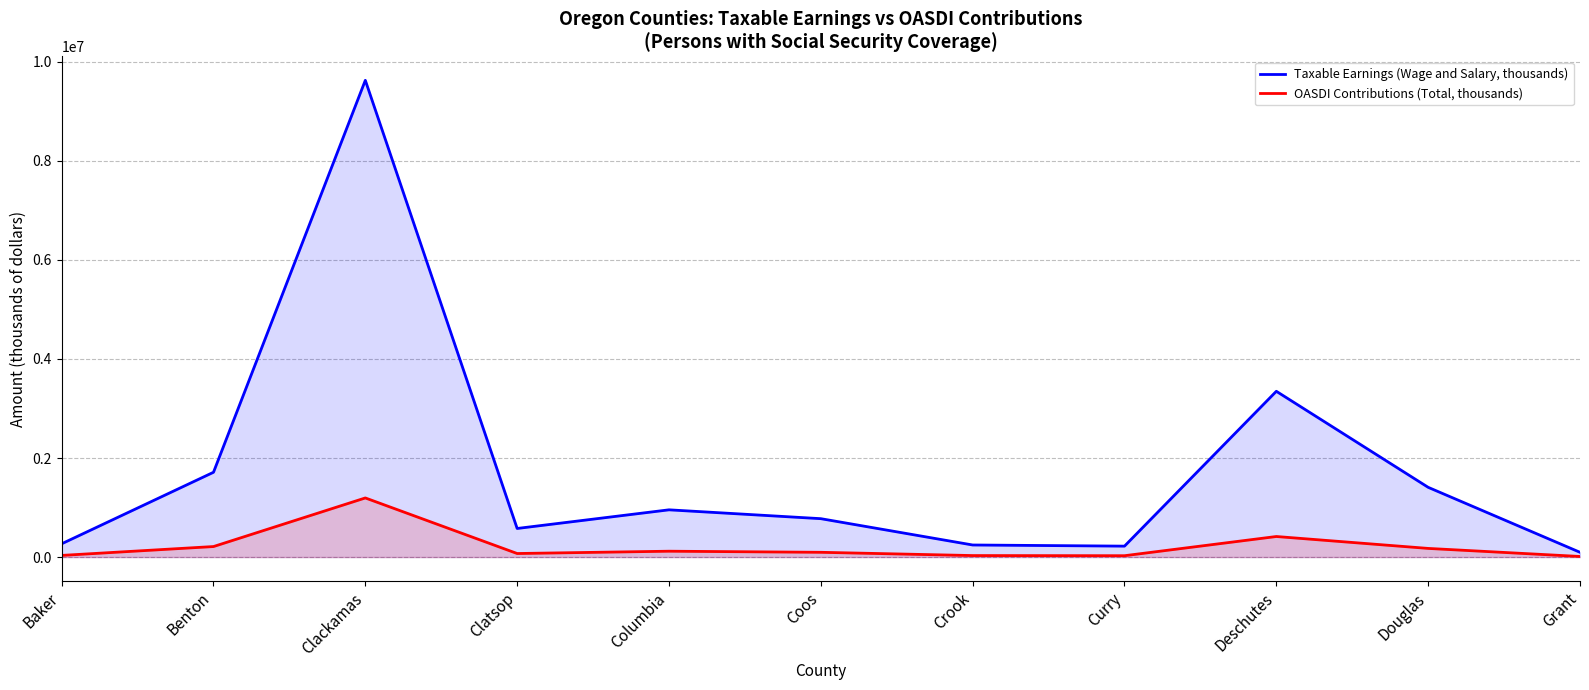

The Taxable Earnings (Wage and Salary, thousands) series shows 267959 at Baker. True or false?

True